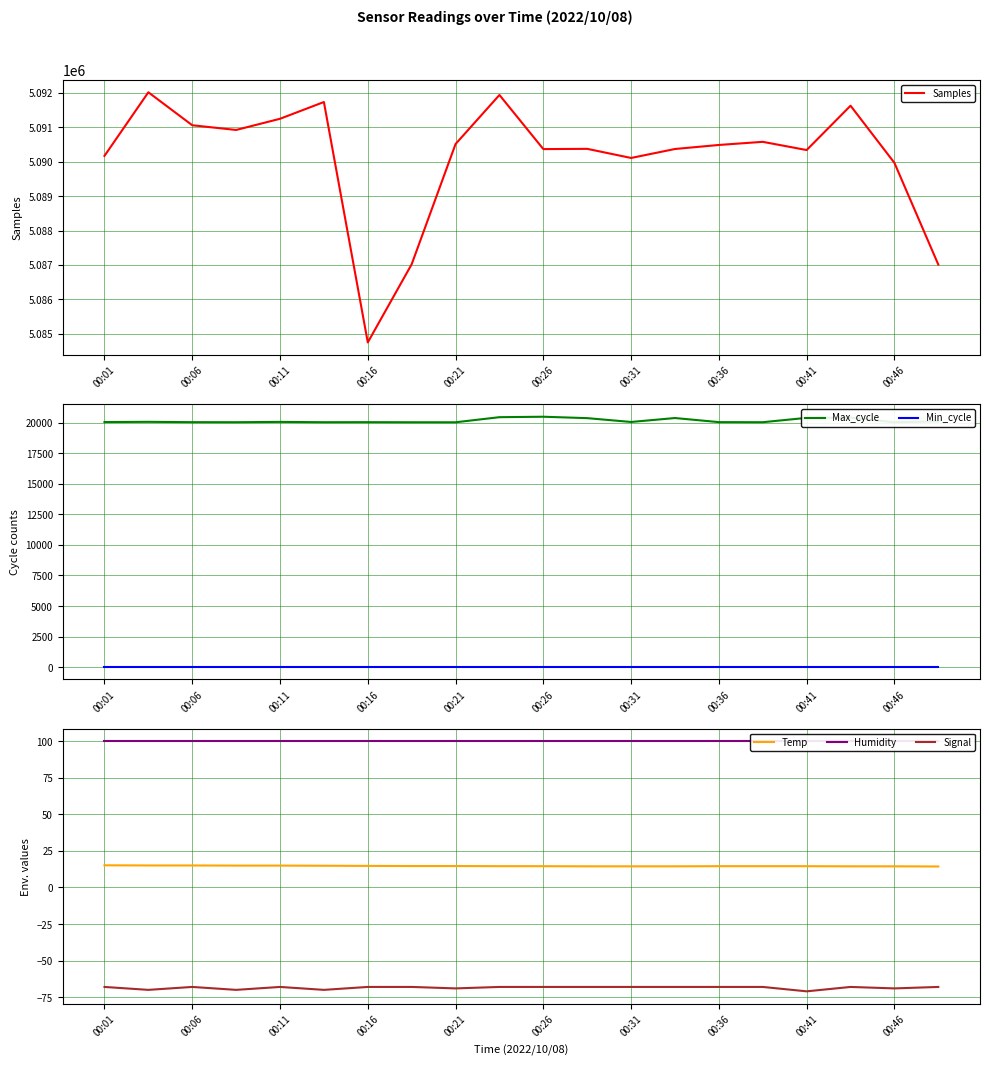

Is the value of Signal at 00:36 greater than the value of Temp at 00:46?

No